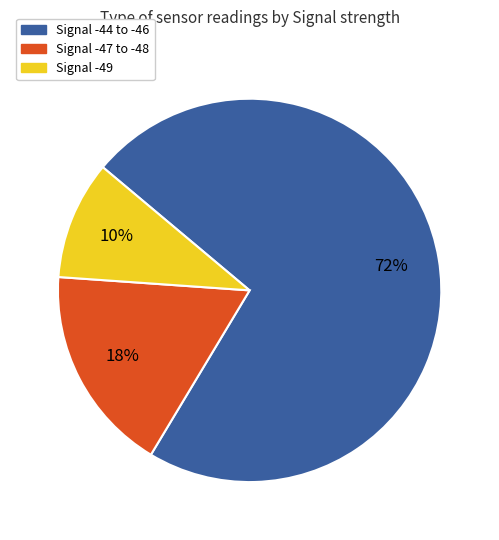

Is there any slice that represents more than half of the pie?

Yes